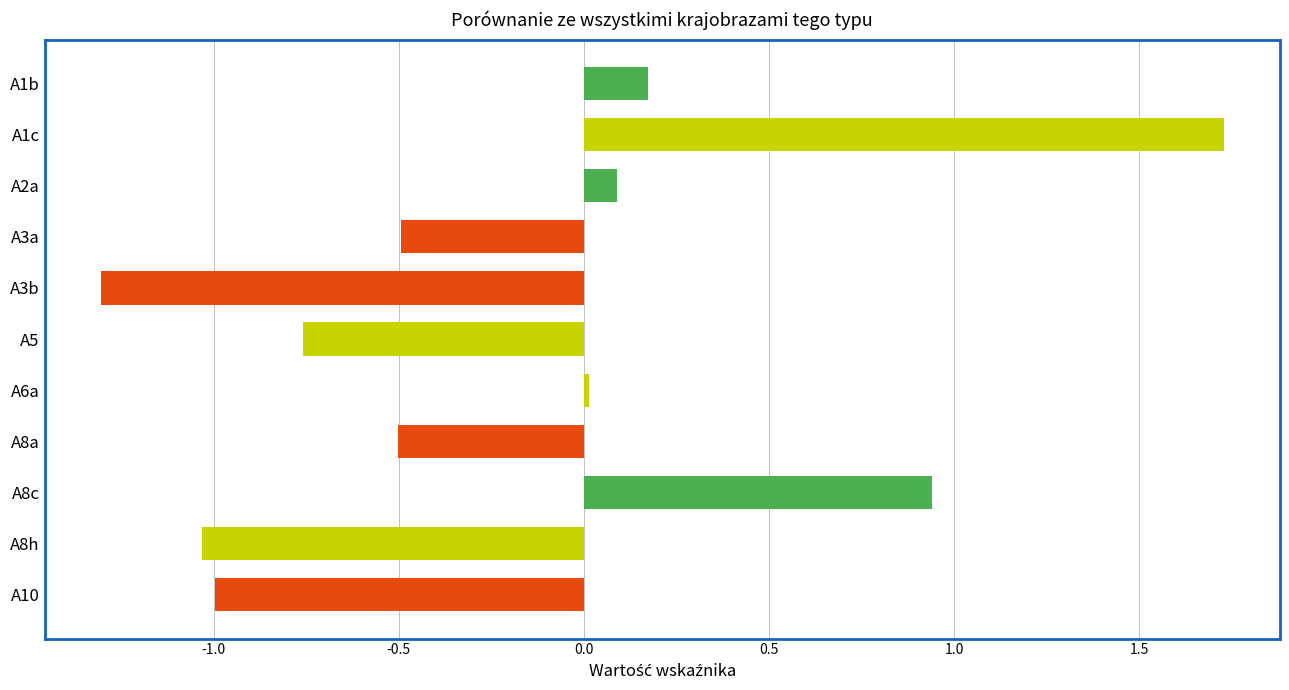

How many negative values are there?

6